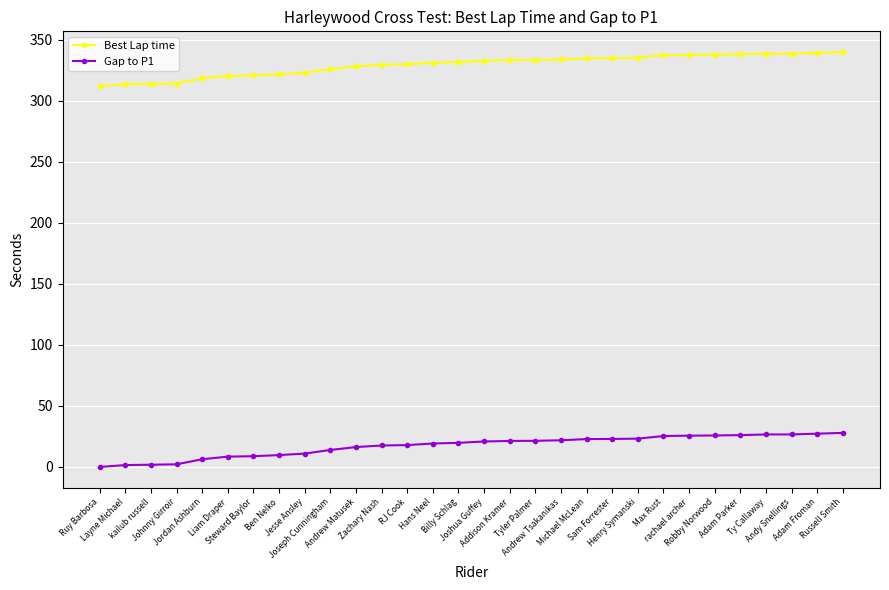

What is the sum of all Best Lap time values?

9874.7